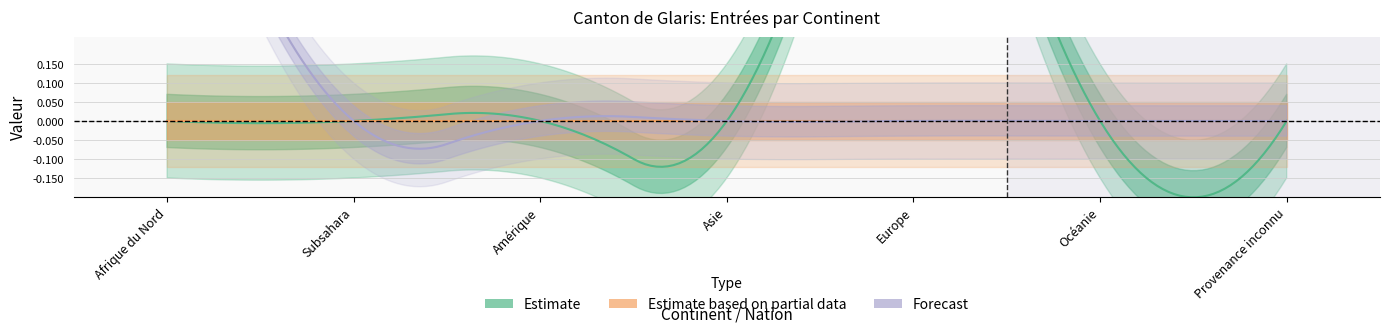

Which series has the largest total across all categories?

Estimate